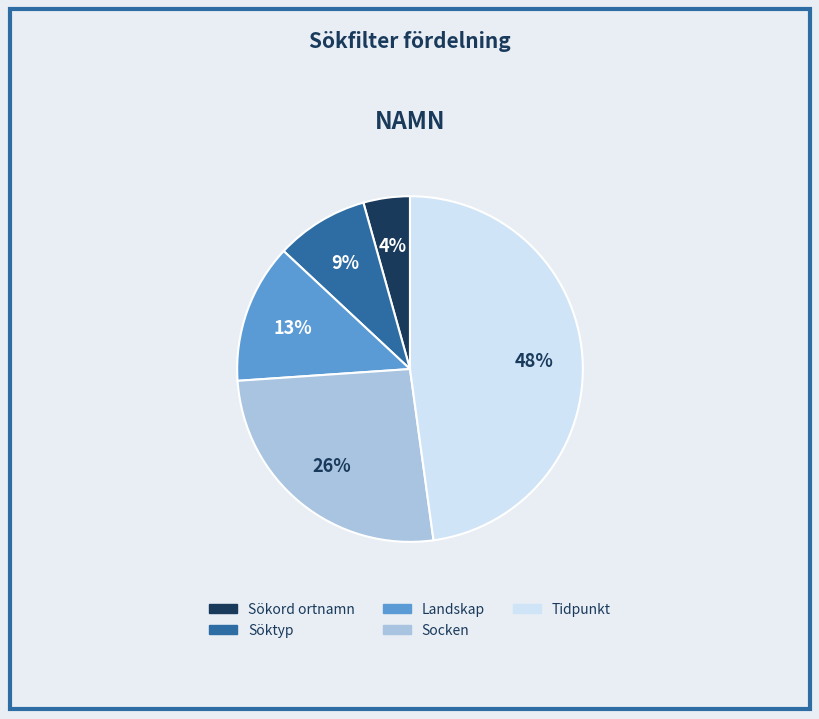

Do Sökord ortnamn and Socken together represent more than half of the pie?

No